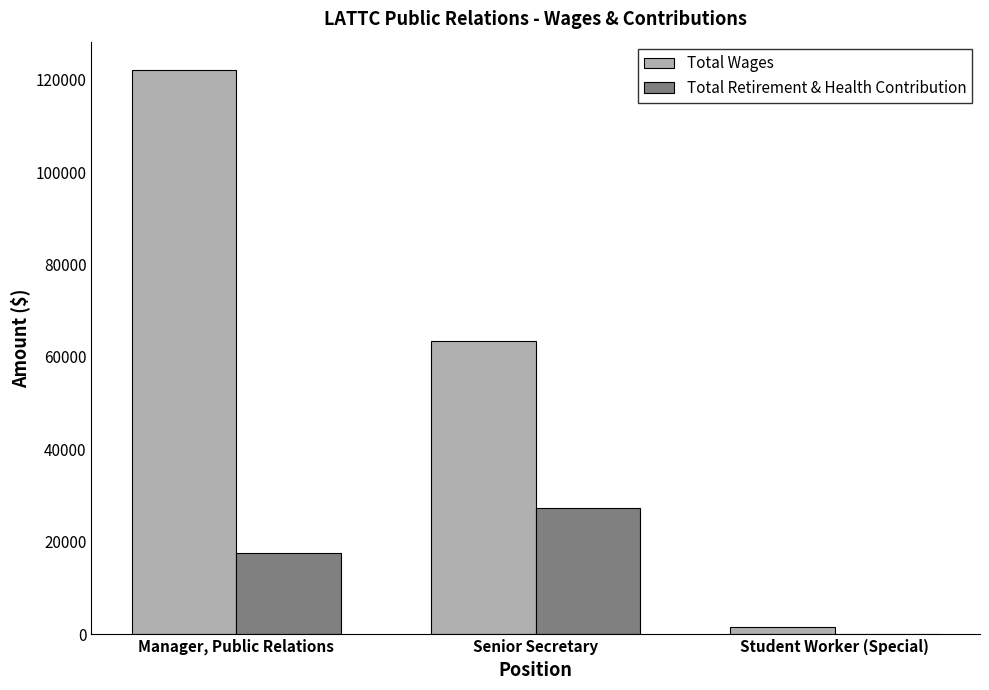

What is the average value of the Total Wages series?

62406